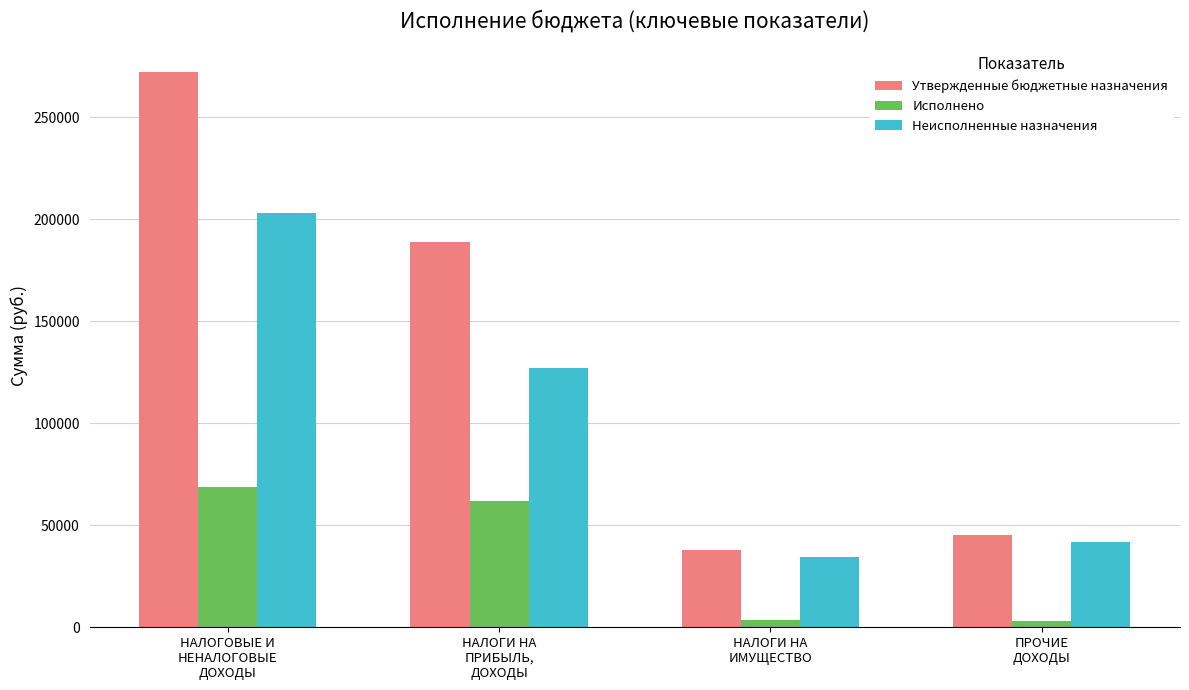

What is the label of the 2nd bar from the left?

НАЛОГИ НА
ПРИБЫЛЬ,
ДОХОДЫ